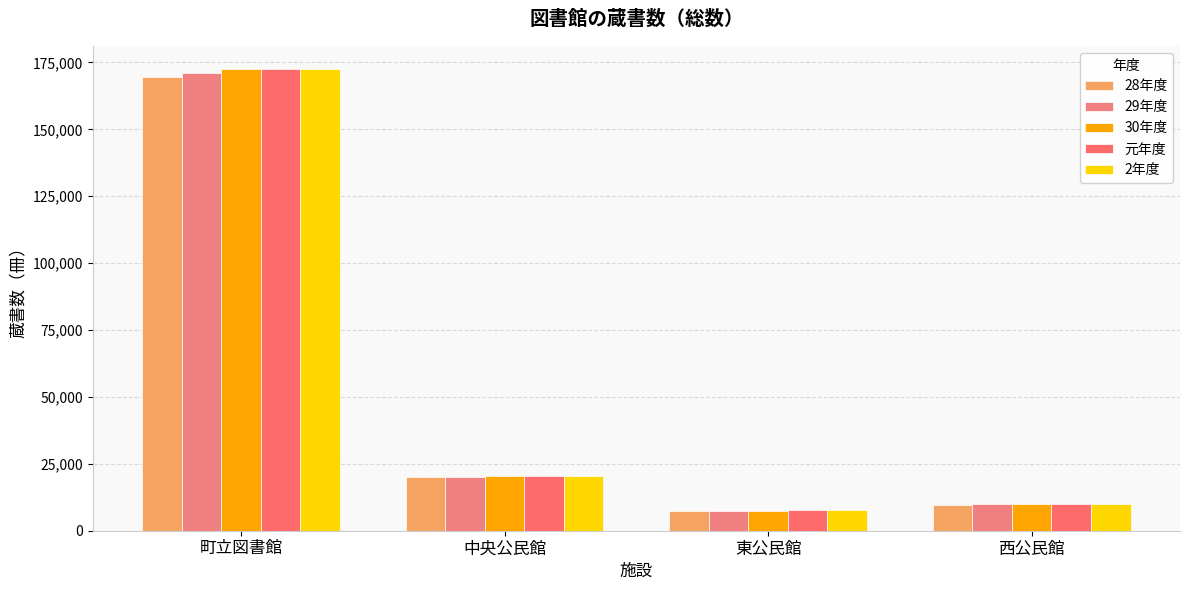

Reading left to right, what are all the values shown in this chart?

28年度: 169463	20017	7292	9688
29年度: 171025	20163	7397	9806
30年度: 172451	20330	7413	9824
元年度: 172376	20350	7592	9979
2年度: 172496	20493	7649	10035